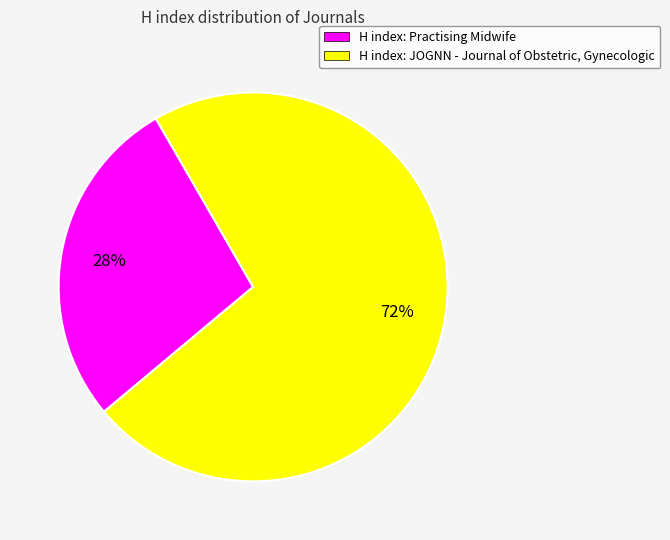

To the nearest percent, what percentage of the pie is H index: Practising Midwife?

28%